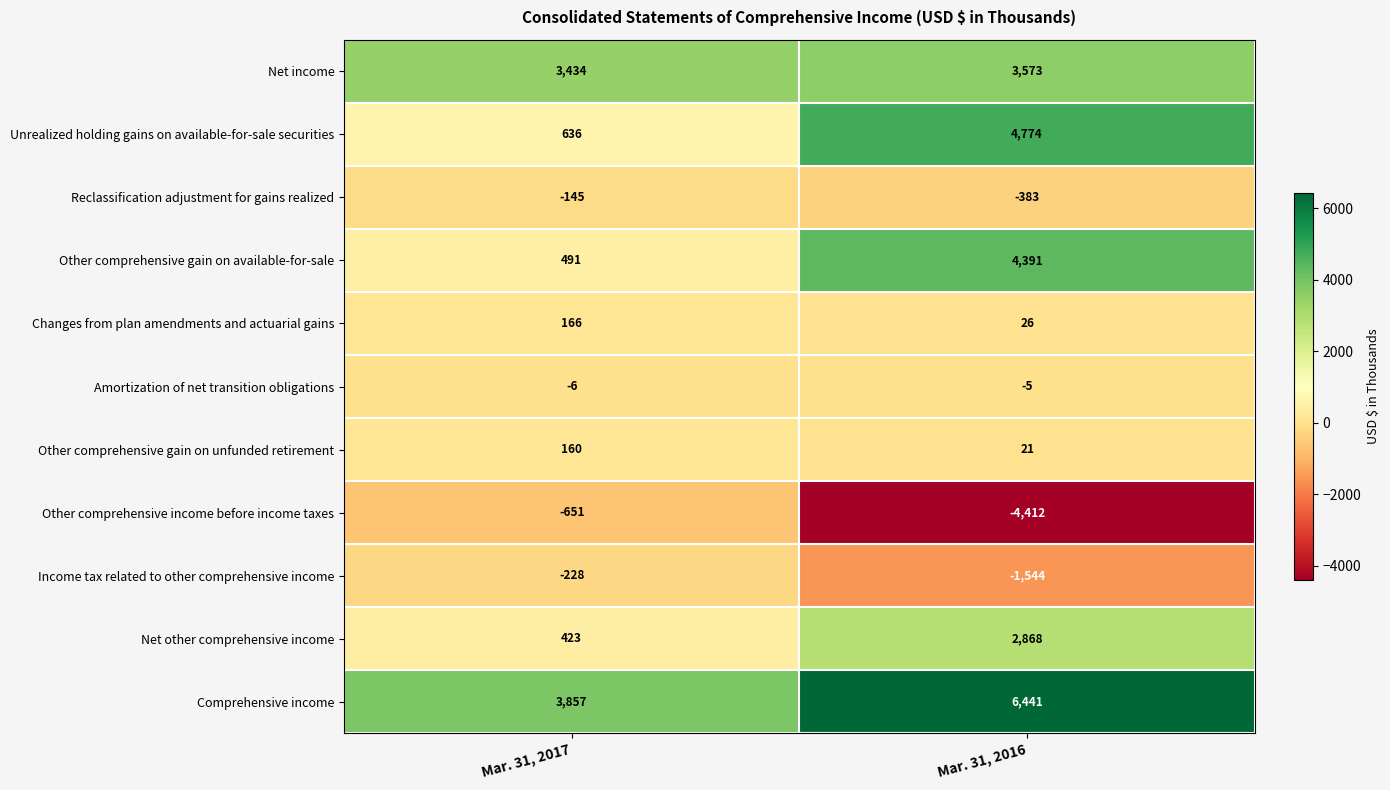

Reading left to right, what are all the values shown in this chart?

Net income: 3434	3573
Unrealized holding gains on available-for-sale securities: 636	4774
Reclassification adjustment for gains realized: -145	-383
Other comprehensive gain on available-for-sale: 491	4391
Changes from plan amendments and actuarial gains: 166	26
Amortization of net transition obligations: -6	-5
Other comprehensive gain on unfunded retirement: 160	21
Other comprehensive income before income taxes: -651	-4412
Income tax related to other comprehensive income: -228	-1544
Net other comprehensive income: 423	2868
Comprehensive income: 3857	6441